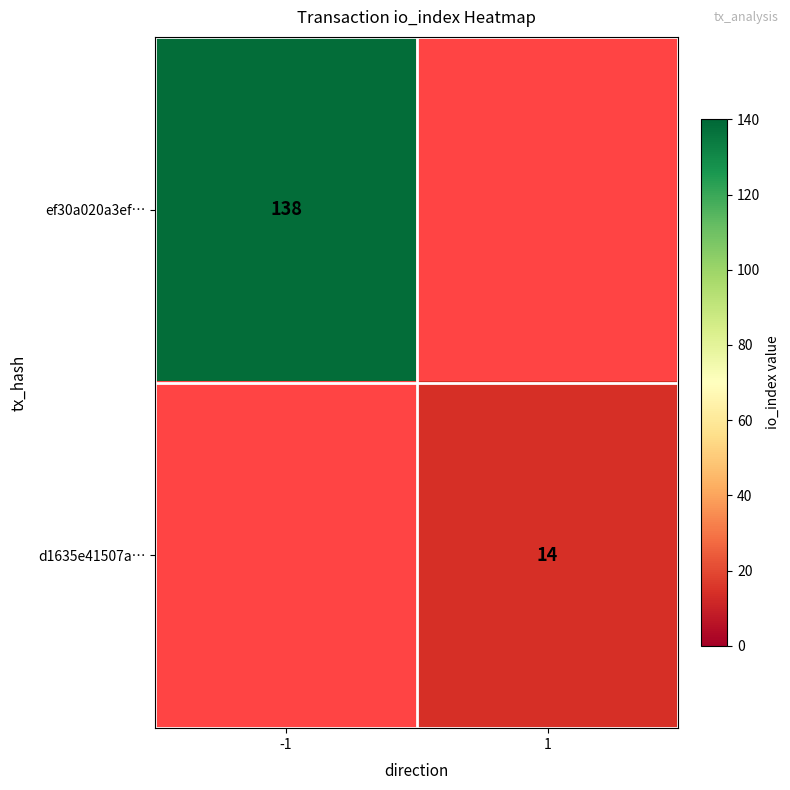

True or false: ef30a020a3ef… has a value of 224 at -1.

False